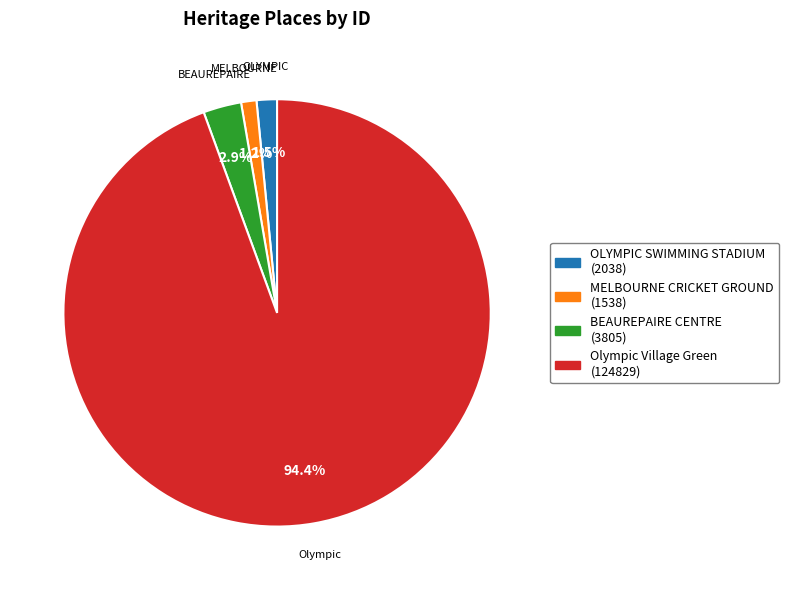

Does any single category account for the majority?

Yes